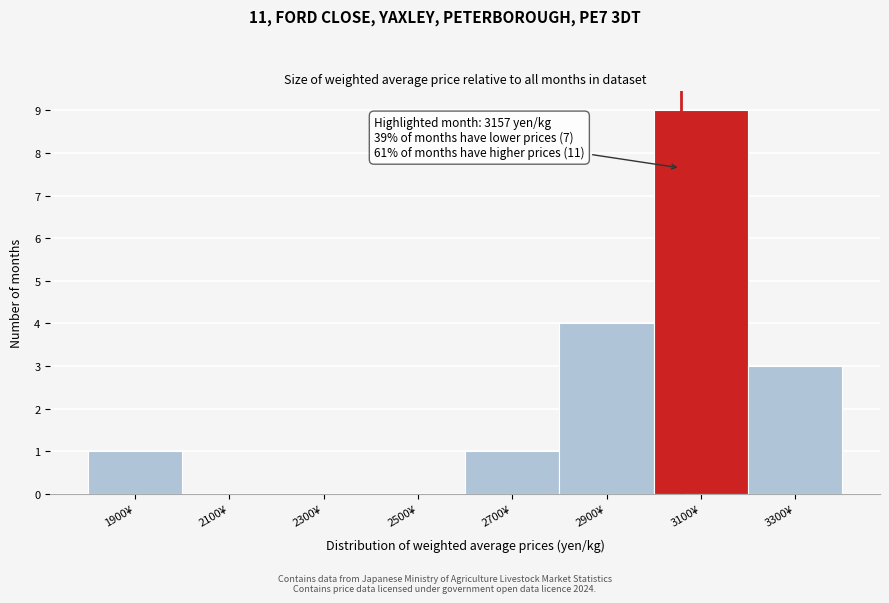

Reading left to right, what are all the values shown in this chart?

1900¥=1	2100¥=0	2300¥=0	2500¥=0	2700¥=1	2900¥=4	3100¥=9	3300¥=3